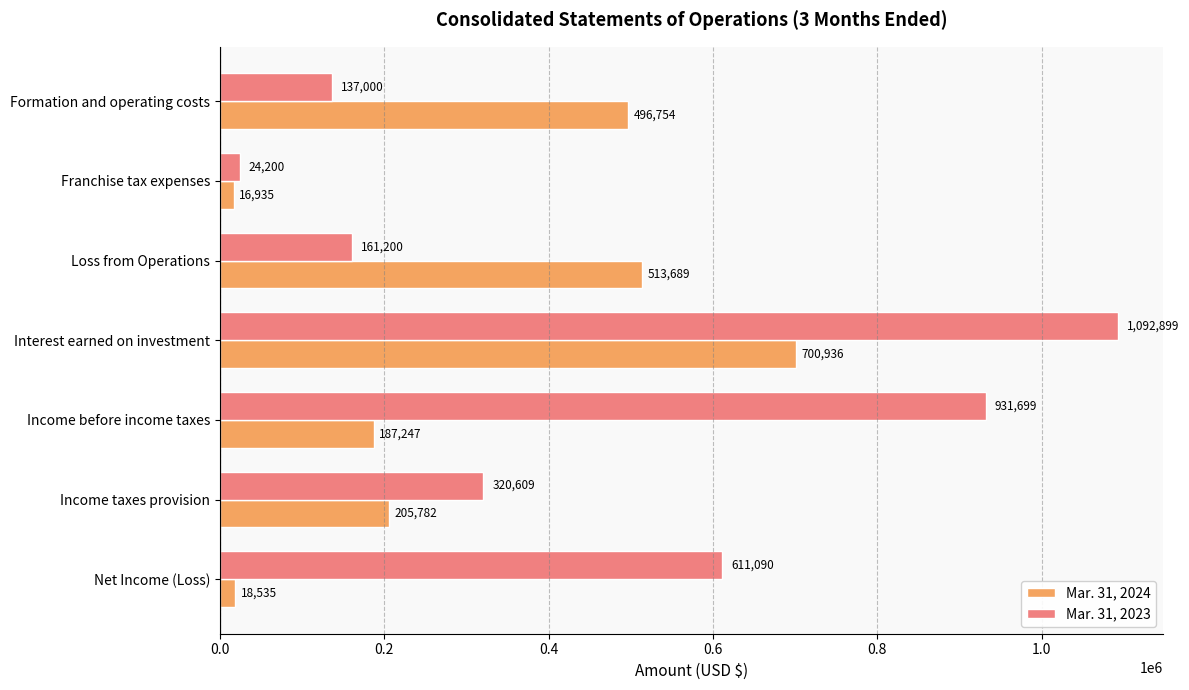

List the labels in order of Mar. 31, 2024 value, smallest first.

Franchise tax expenses, Net Income (Loss), Income before income taxes, Income taxes provision, Formation and operating costs, Loss from Operations, Interest earned on investment